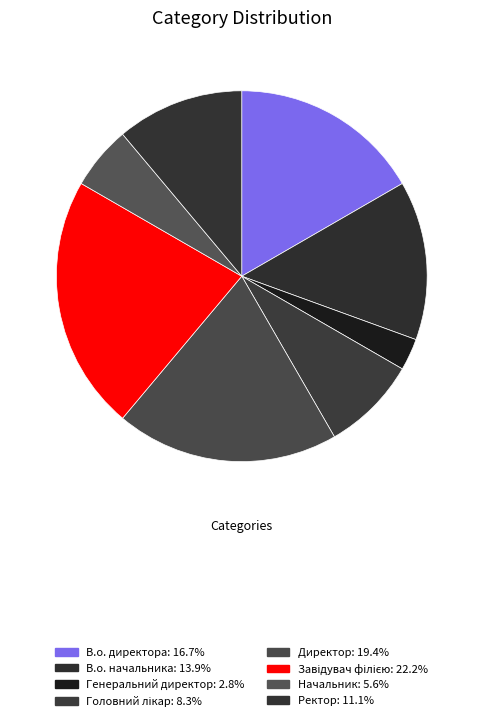

Which has a higher value, Начальник or Генеральний директор?

Начальник